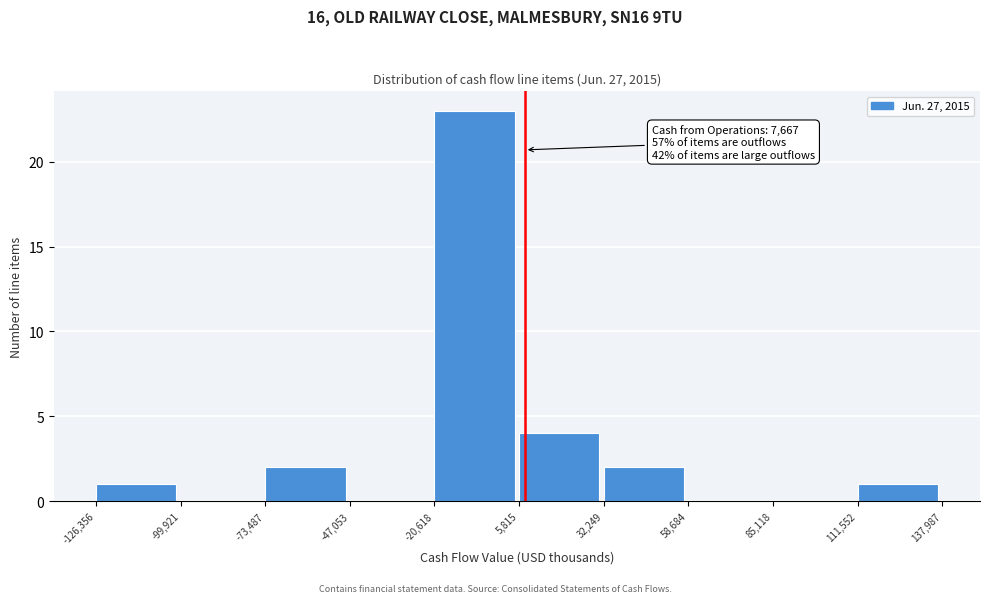

Over which range of the x-axis is the bar tallest?

-20,618 to 5,815